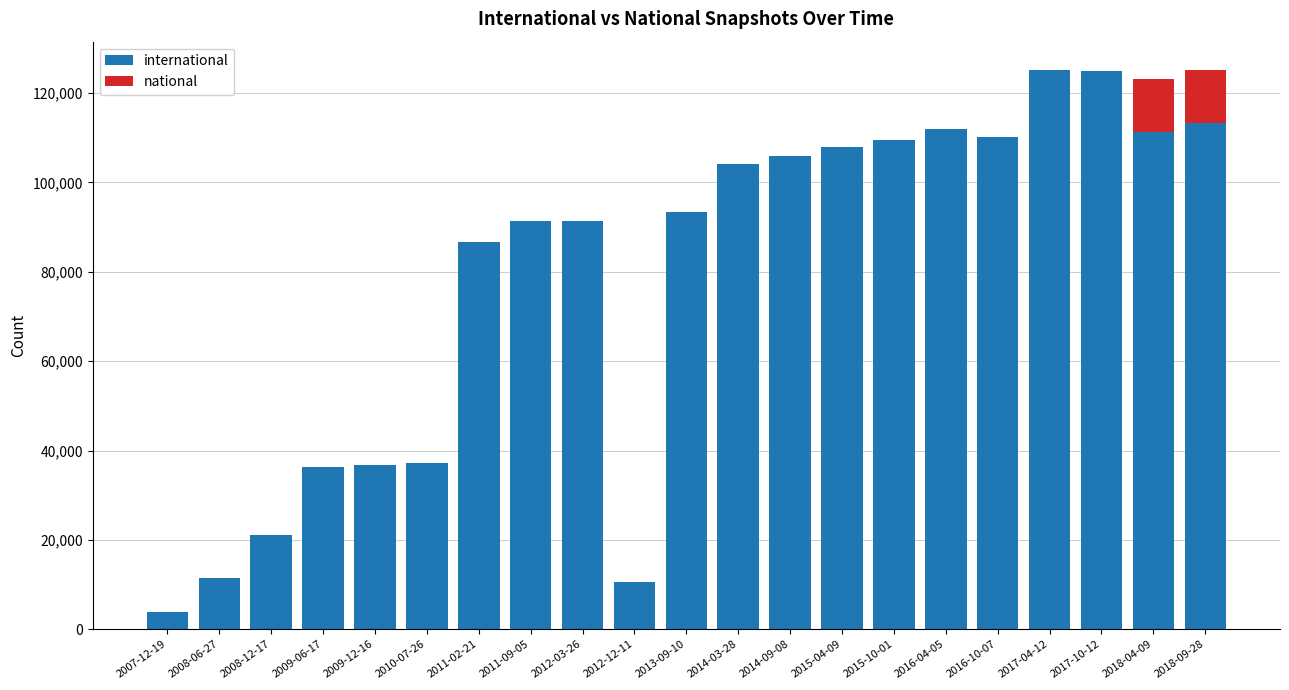

Which series has the widest spread of values?

international